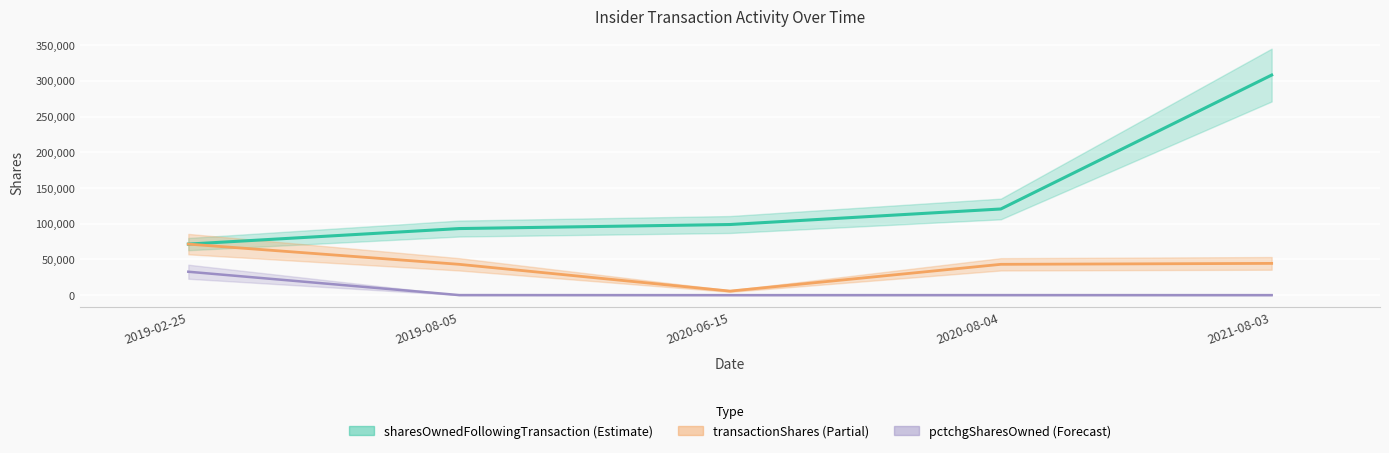

Reading left to right, what are all the values shown in this chart?

transactionShares: 2019-02-25=71425	2019-08-05=43131	2020-06-15=5666	2020-08-04=43132	2021-08-03=44440
sharesOwnedFollowingTransaction: 2019-02-25=71425	2019-08-05=93171	2020-06-15=98837	2020-08-04=120584	2021-08-03=307997
pctchgSharesOwned: 2019-02-25=32767	2019-08-05=86	2020-06-15=6	2020-08-04=56	2021-08-03=17